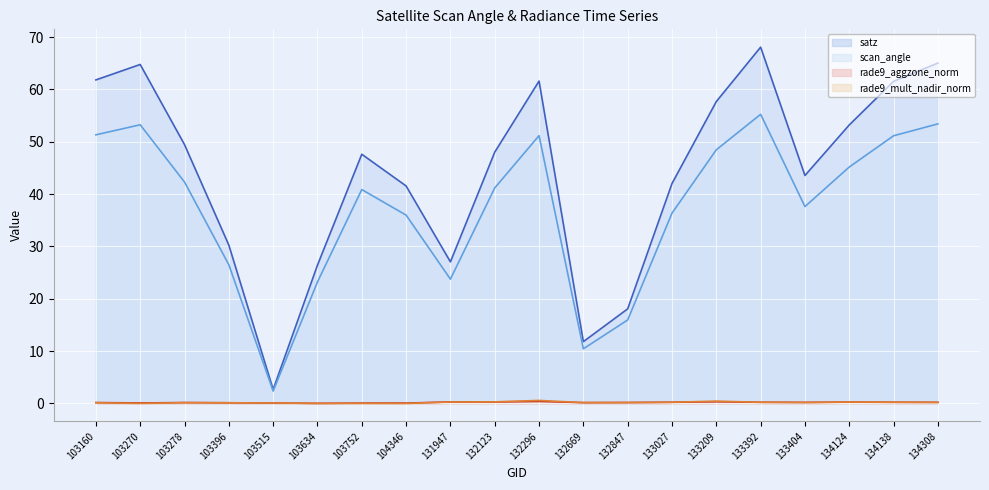

Read the scan_angle (line) value at 103752.

40.9